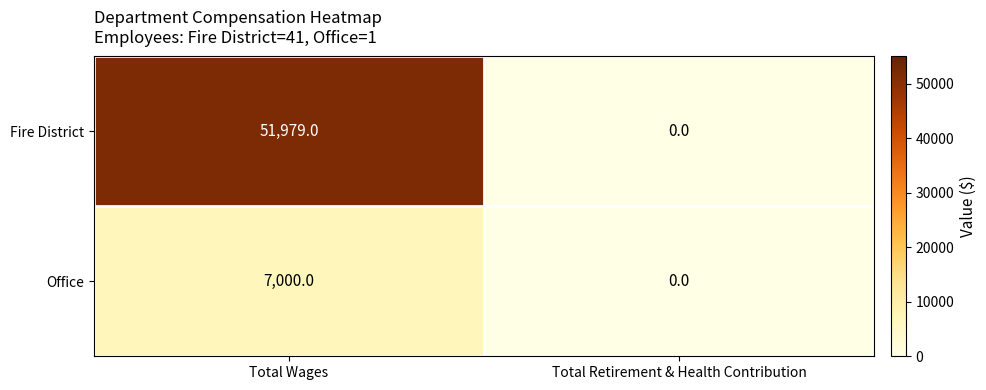

The Fire District series shows -36064 at Total Retirement & Health Contribution. True or false?

False